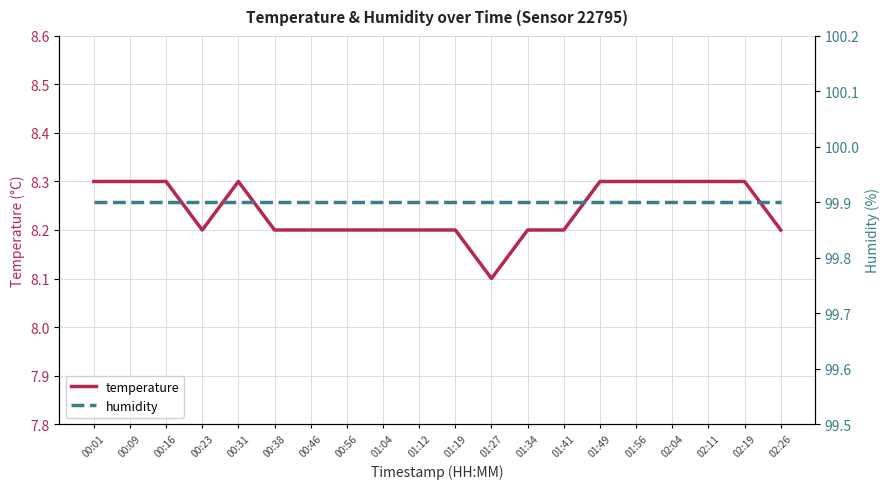

In temperature, how many points are higher than both neighbors (excluding endpoints)?

1